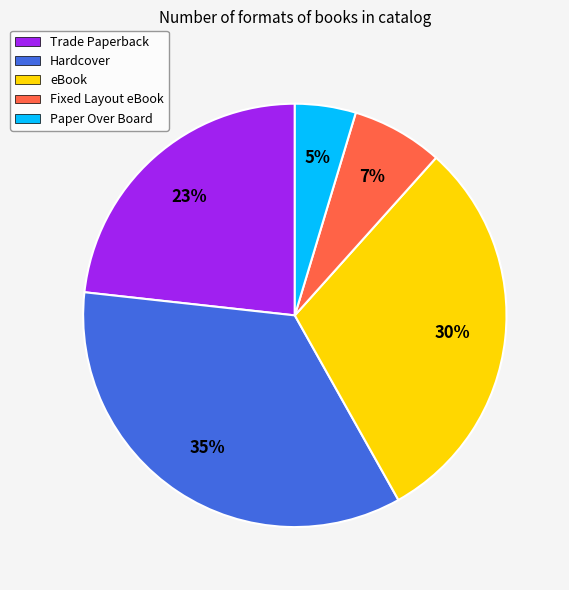

True or false: Fixed Layout eBook accounts for 7% of the total.

True